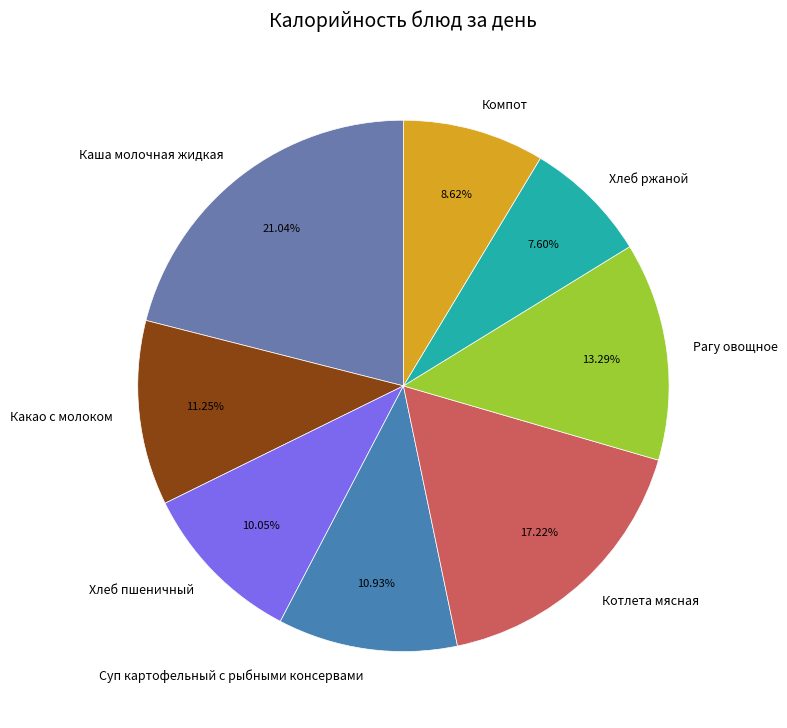

What percentage is the Хлеб ржаной slice, to the nearest percent?

8%